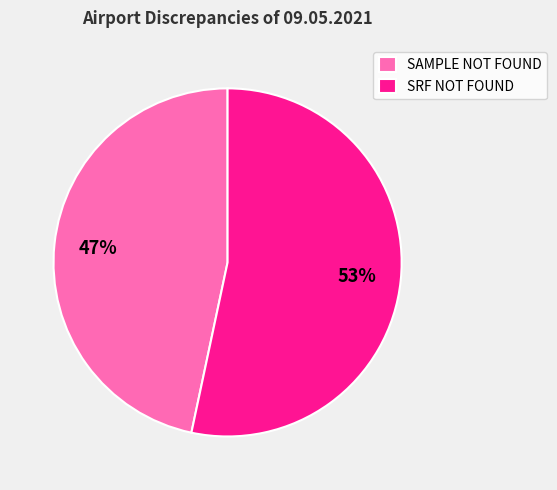

To the nearest percent, what portion does SAMPLE NOT FOUND represent?

47%